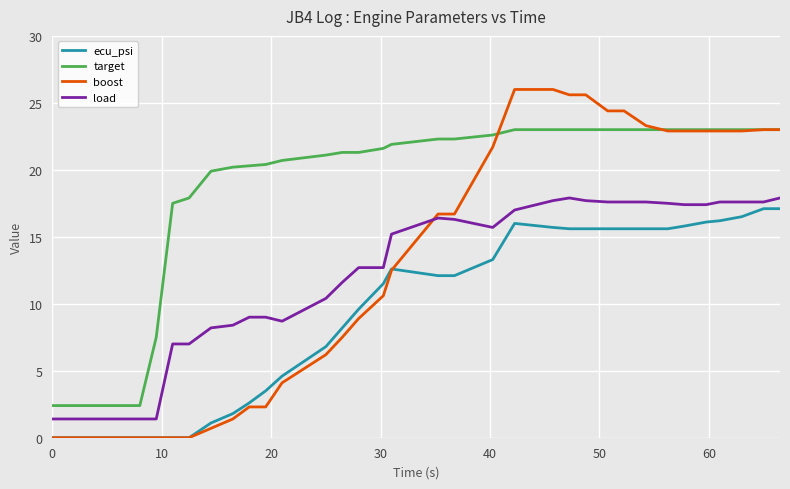

Which series has the largest range (max minus min)?

boost